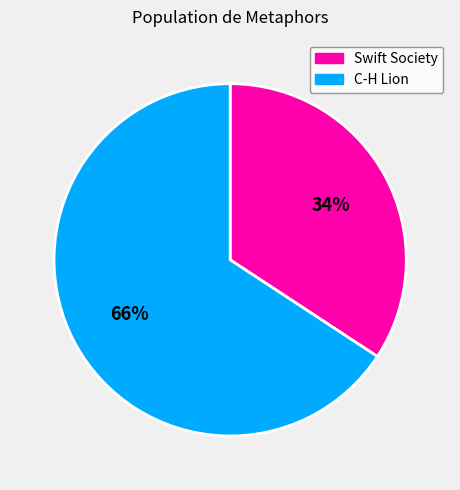

Do C-H Lion and Swift Society together represent more than half of the pie?

Yes